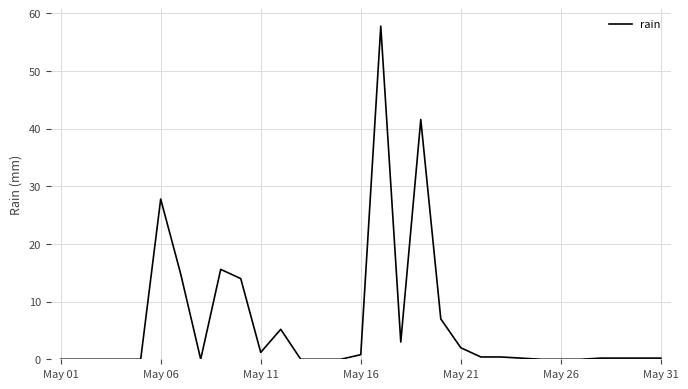

What is the difference between the maximum and minimum values?

57.8